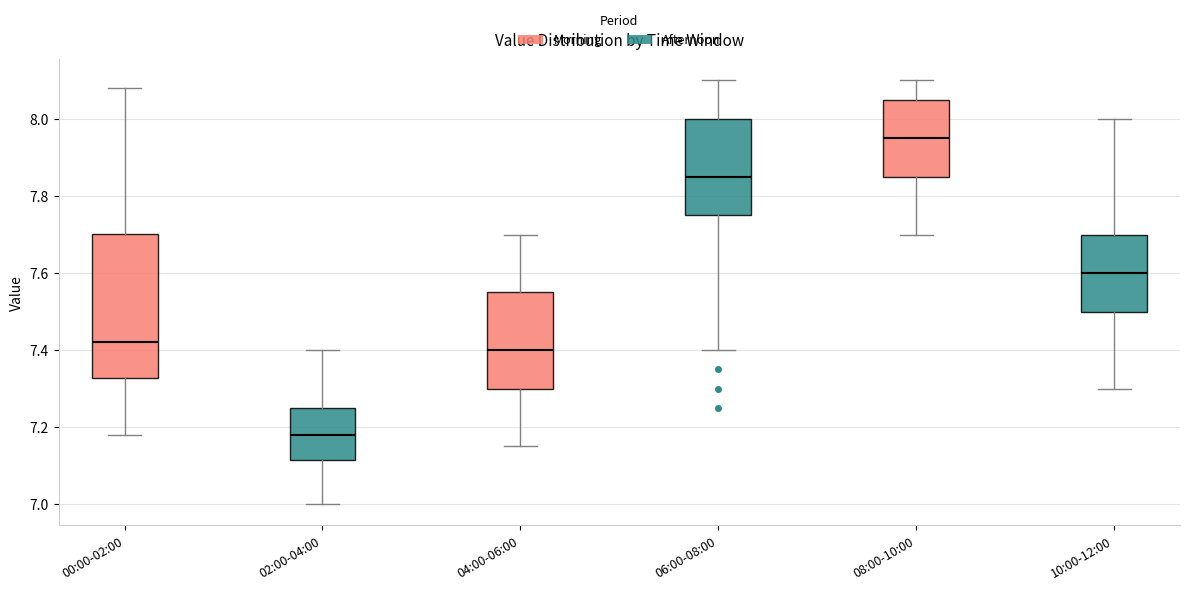

Which box has the lowest median line?

02:00-04:00